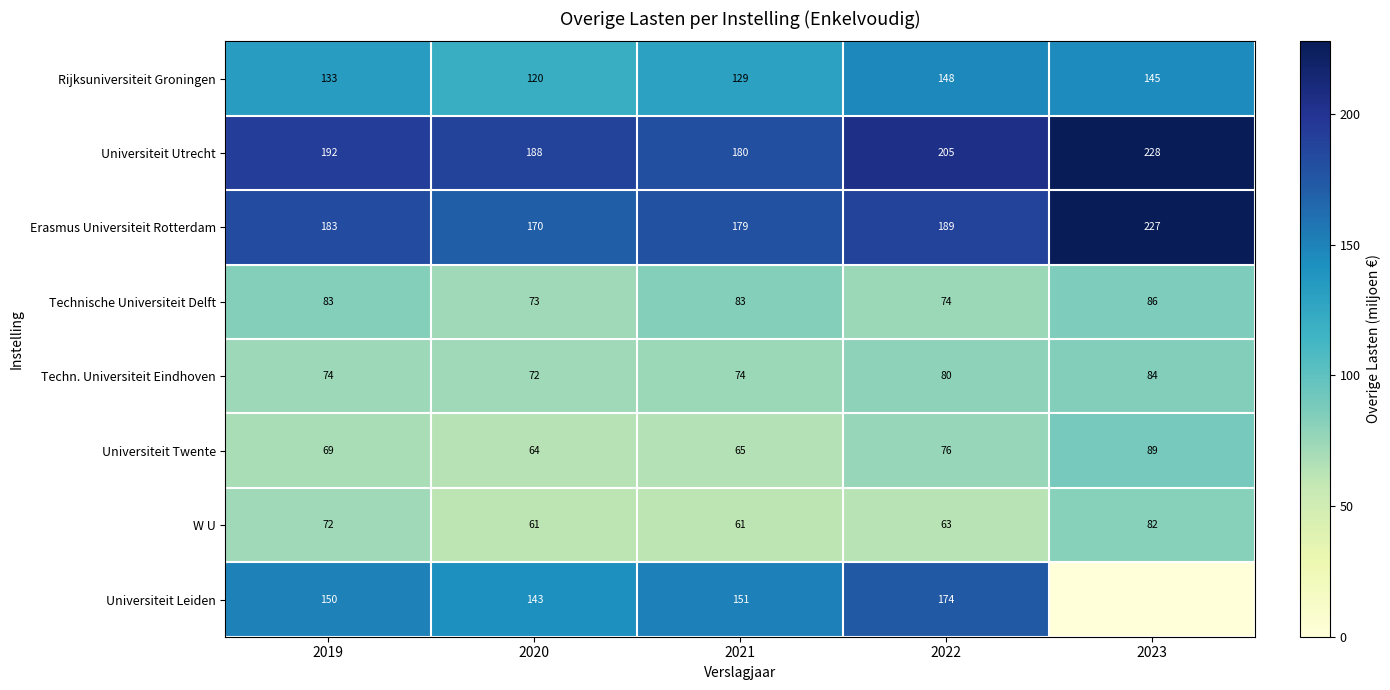

What is the maximum value for W U?

82